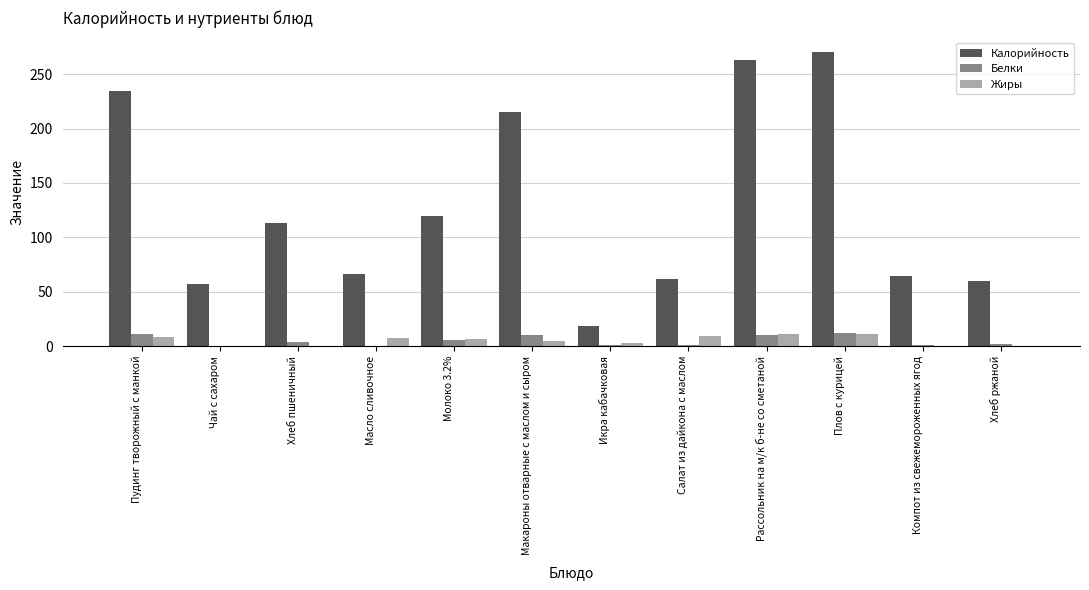

How many values in the Жиры series exceed 6?

6